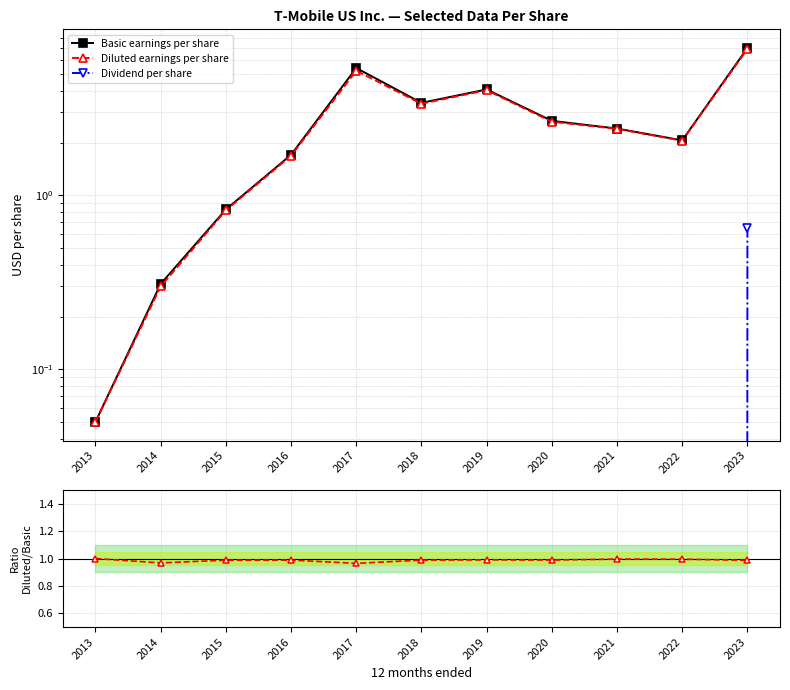

List the labels in order of Diluted earnings per share value, smallest first.

2013, 2014, 2015, 2016, 2022, 2021, 2020, 2018, 2019, 2017, 2023